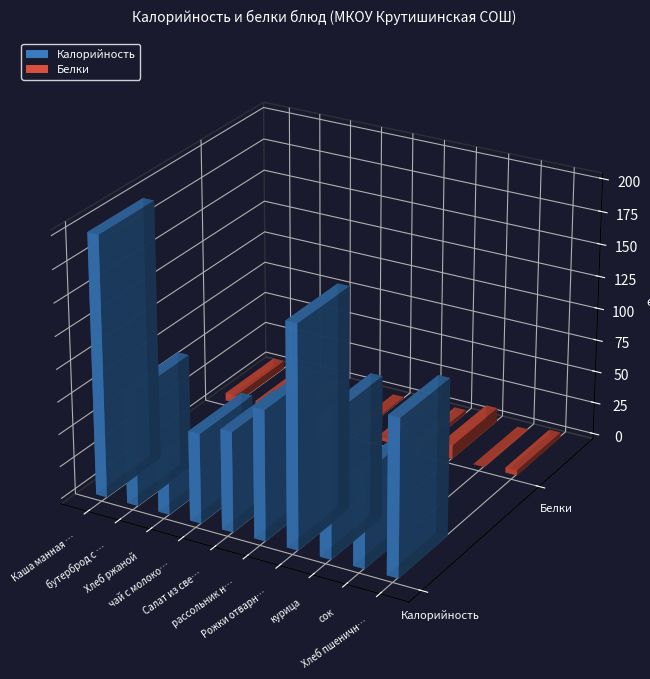

What are all the series names shown in the legend?

Калорийность, Белки